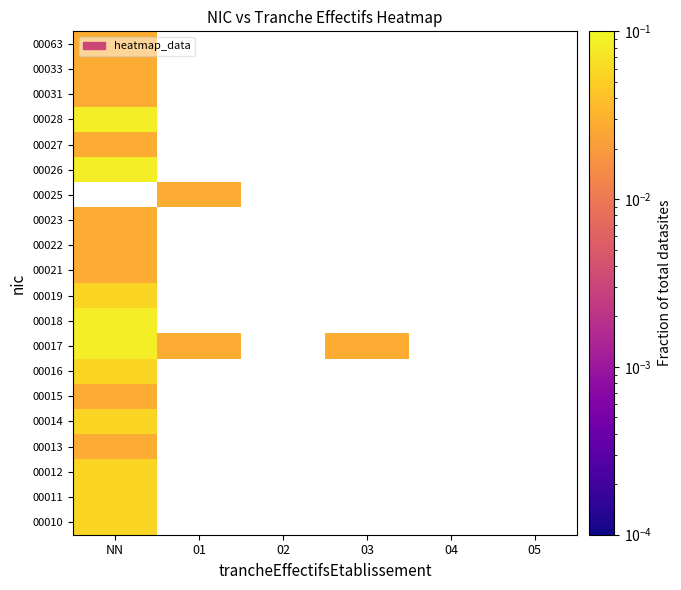

The value of 00019 at NN is 0.1. True or false?

True